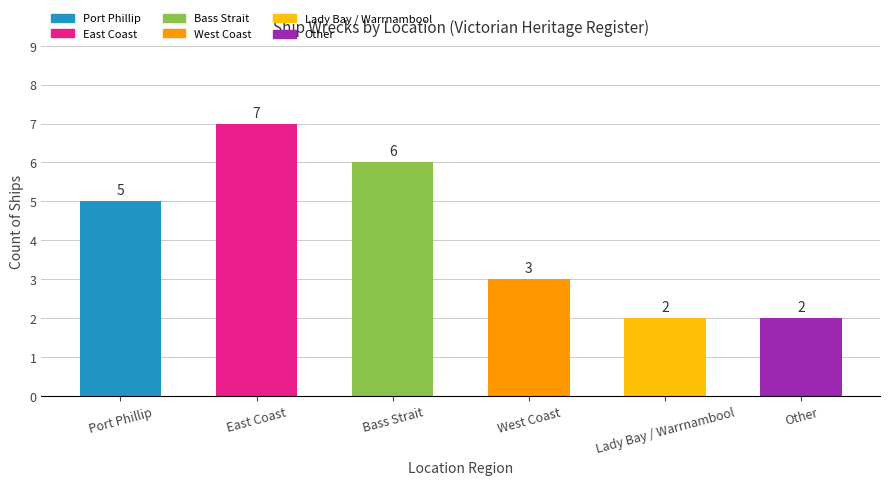

What is the difference between the second highest and minimum values?

4